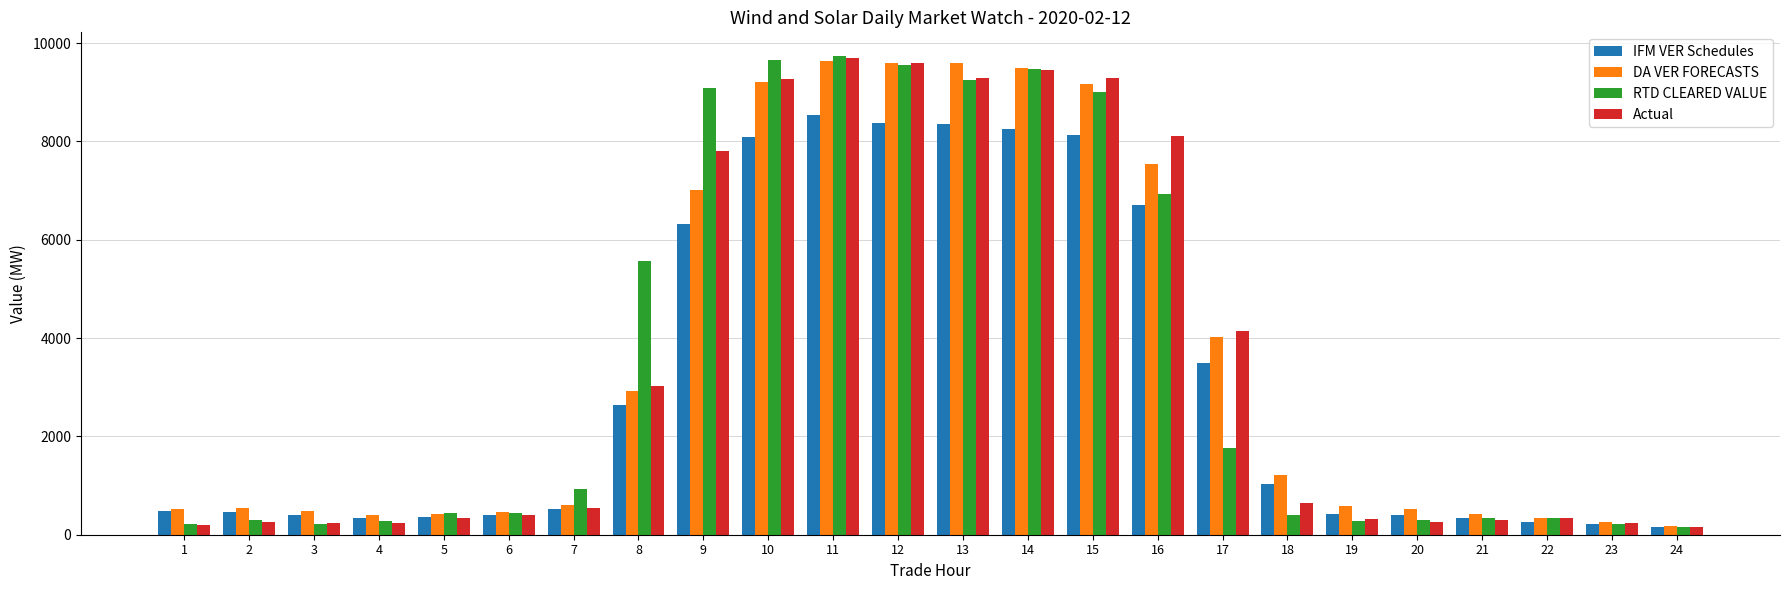

Is it true that DA VER FORECASTS equals 7537.1 at 16?

True